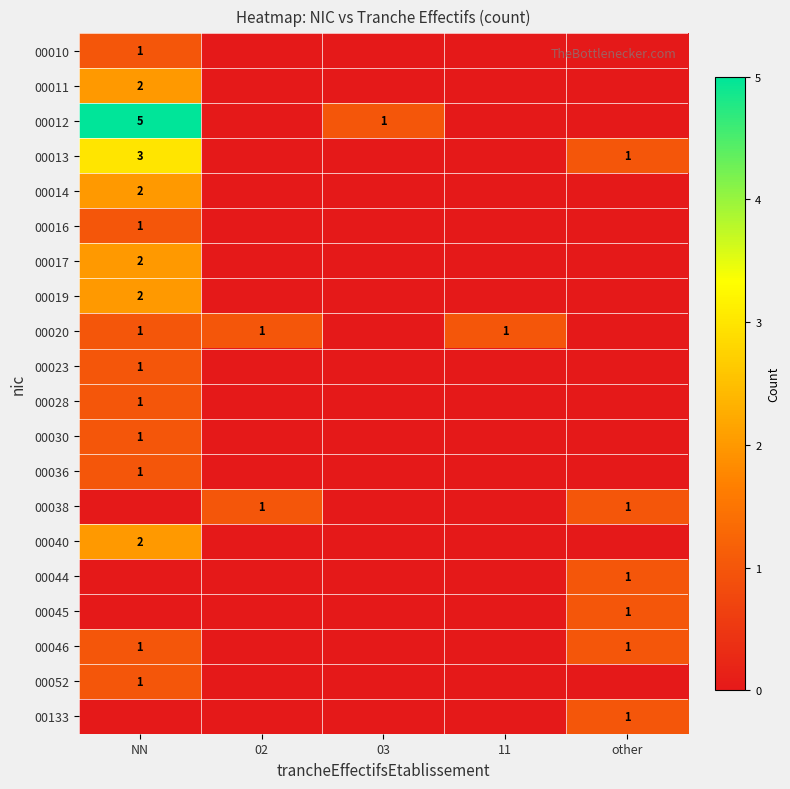

Rank the series by their maximum value, from lowest to highest.

00010, 00016, 00020, 00023, 00028, 00030, 00036, 00038, 00044, 00045, 00046, 00052, 00133, 00011, 00014, 00017, 00019, 00040, 00013, 00012